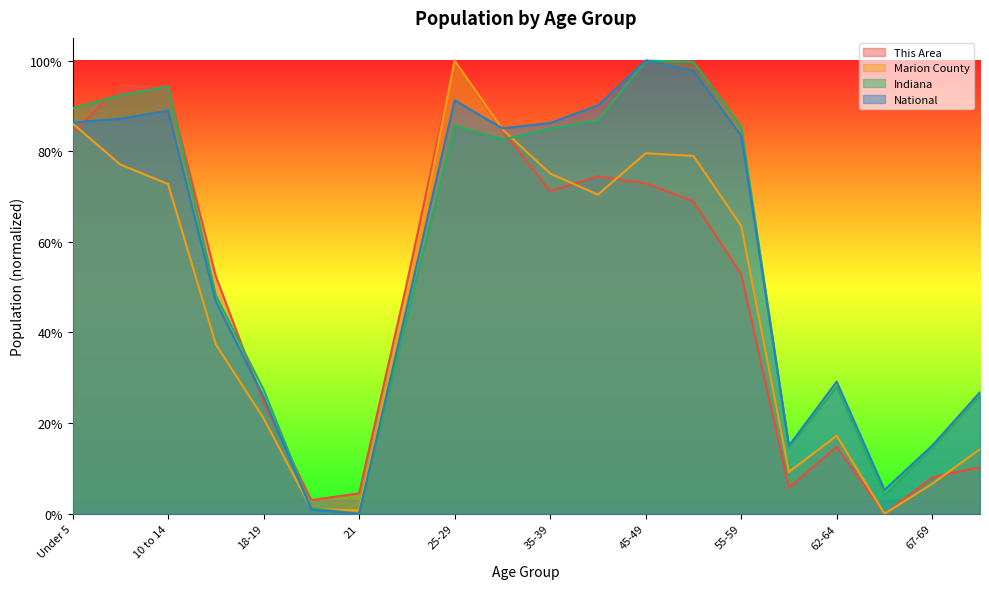

What is the average value of the This Area series?

0.5